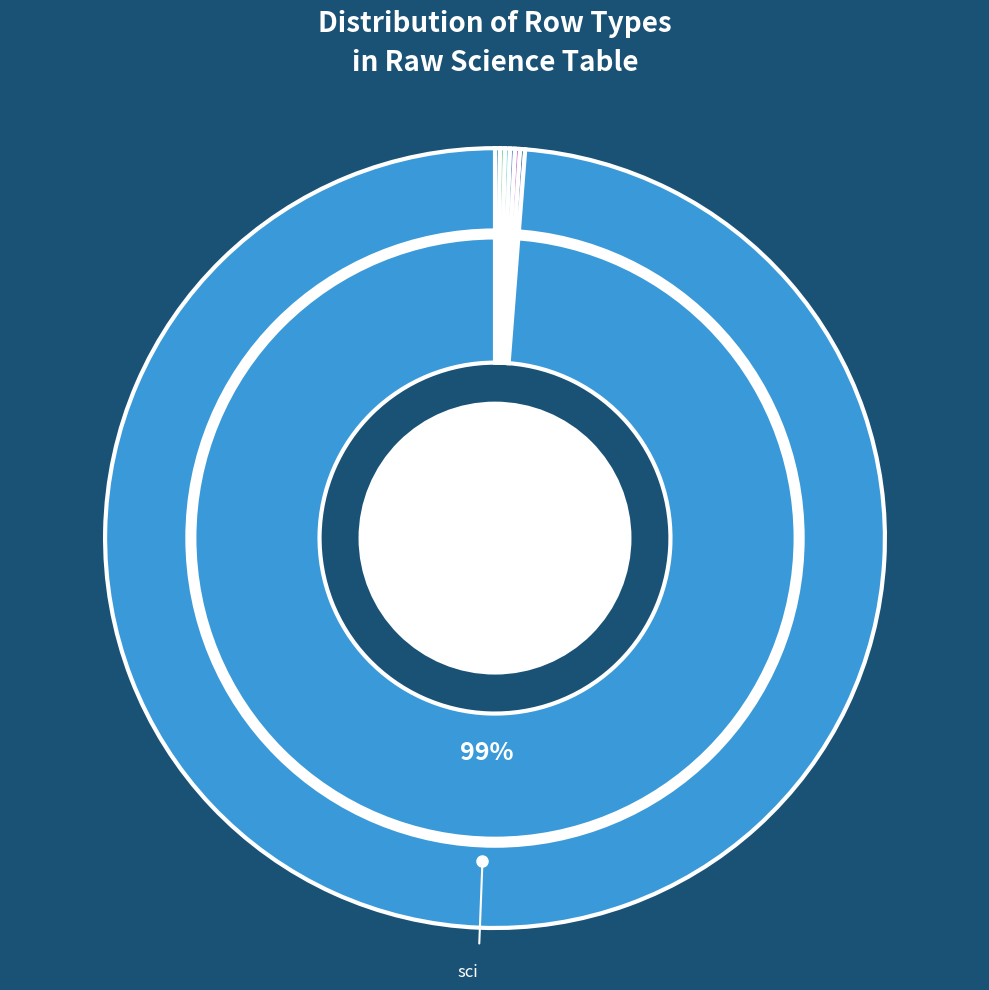

How many slices are in this pie chart?

7